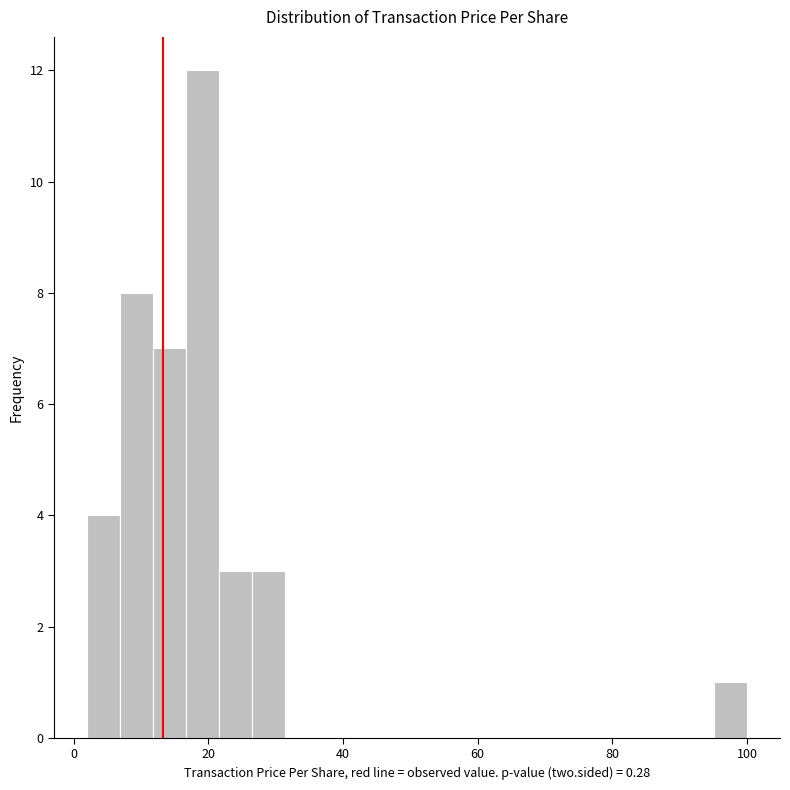

Around what value on the x-axis is the tallest bar? Give the approximate position of its centre, as read against the axis.

20